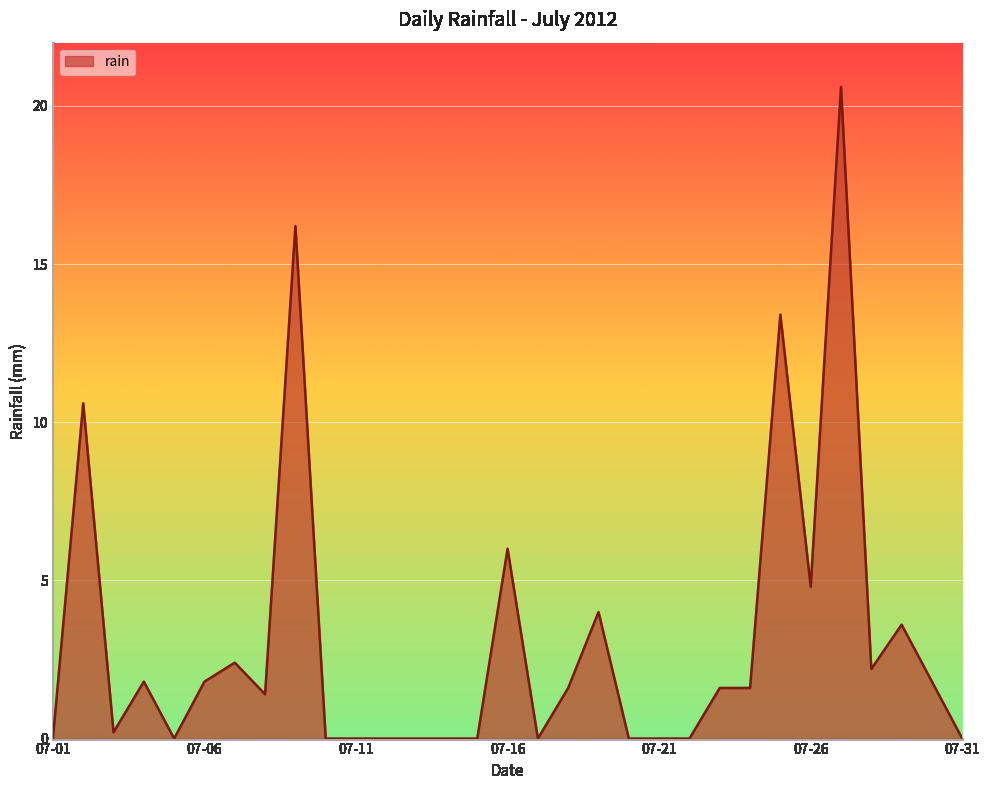

Reading left to right, extract all data points from this chart.

0.0	10.6	0.2	1.8	0.0	1.8	2.4	1.4	16.2	0.0	0.0	0.0	0.0	0.0	0.0	6.0	0.0	1.6	4.0	0.0	0.0	0.0	1.6	1.6	13.4	4.8	20.6	2.2	3.6	1.8	0.0